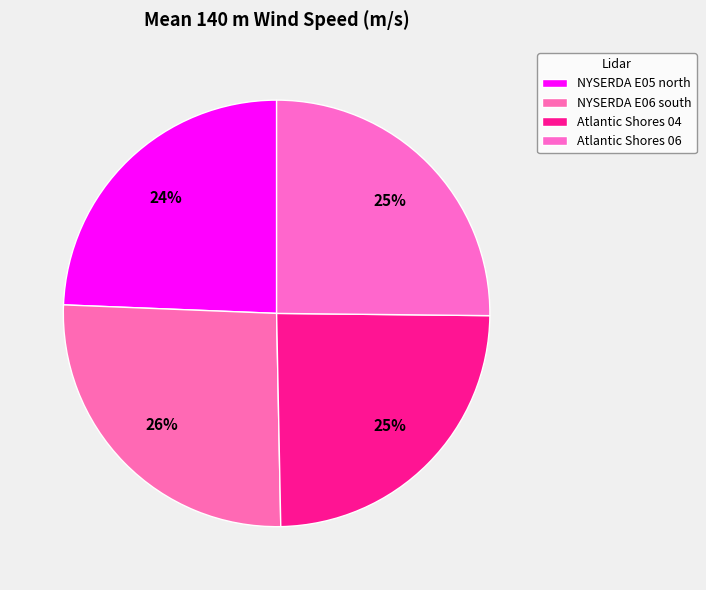

How many segments does this pie chart have?

4